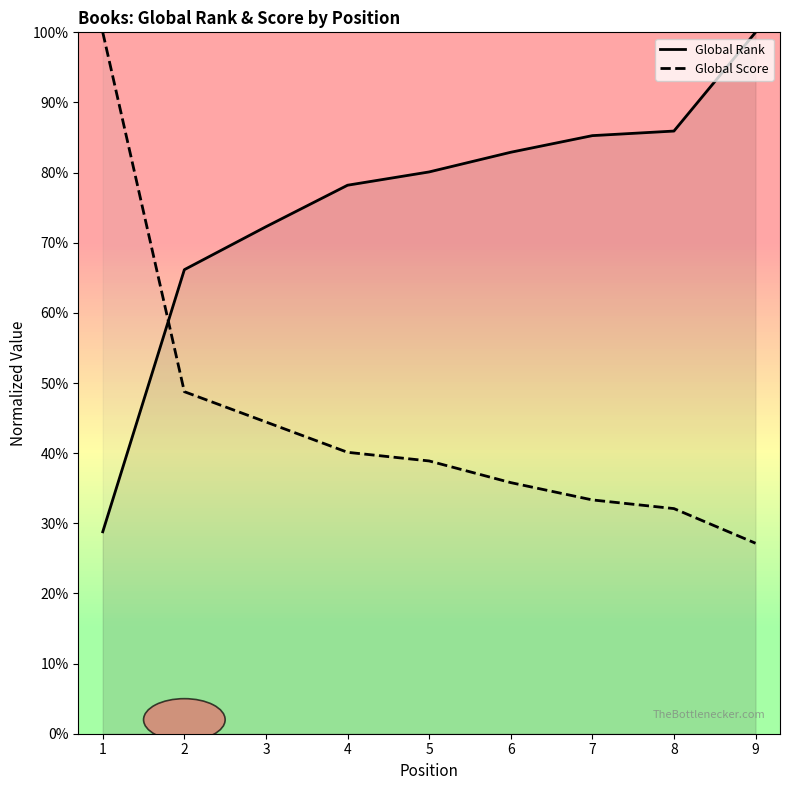

Reading left to right, what are all the values shown in this chart?

Global Rank: 1=28.8	2=66.2	3=72.3	4=78.2	5=80.1	6=82.9	7=85.3	8=85.9	9=100.0
Global Score: 1=100.0	2=48.8	3=44.4	4=40.1	5=38.9	6=35.8	7=33.3	8=32.1	9=27.2